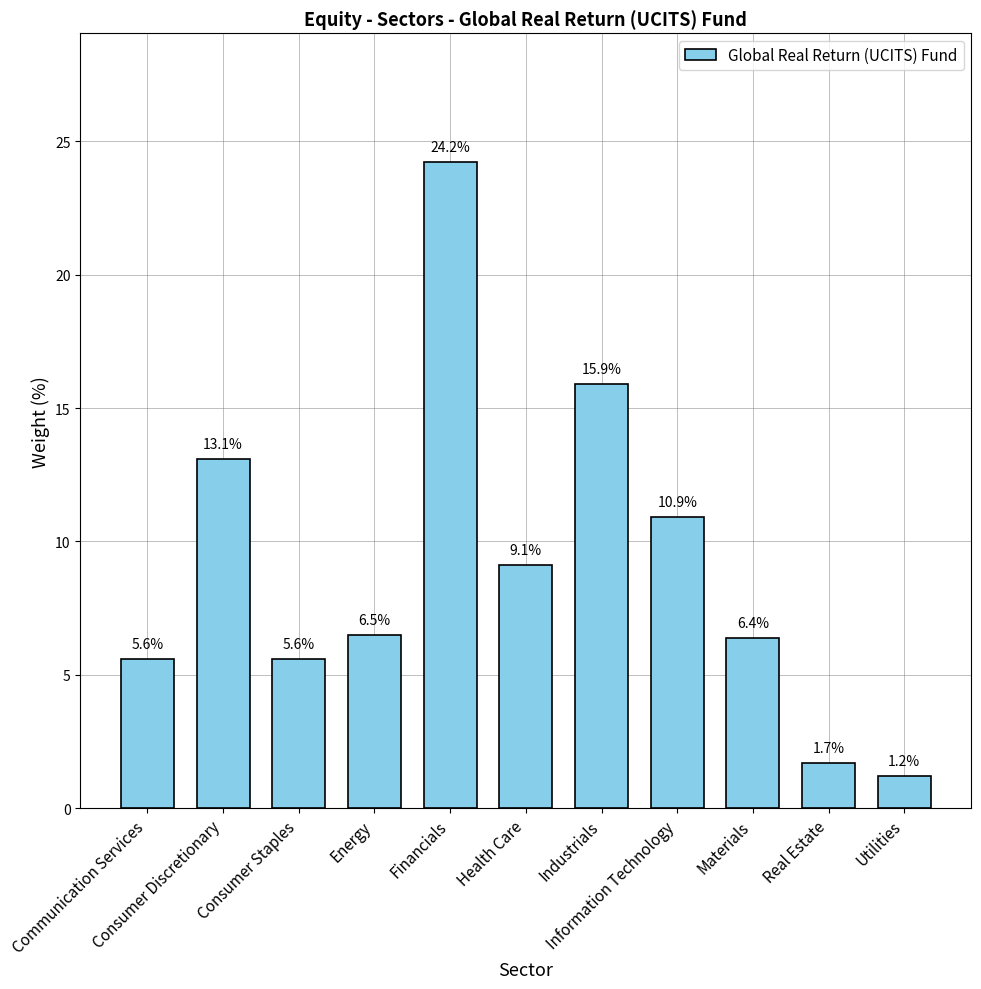

How many data points does each series have?

11